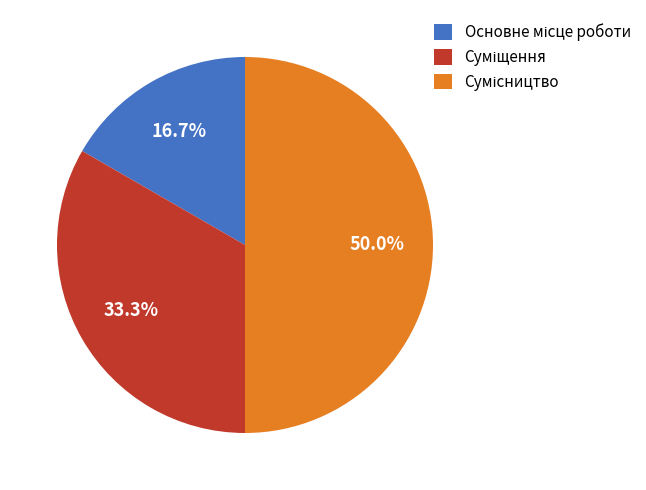

Is the sum of Суміщення and Основне місце роботи greater than half?

No